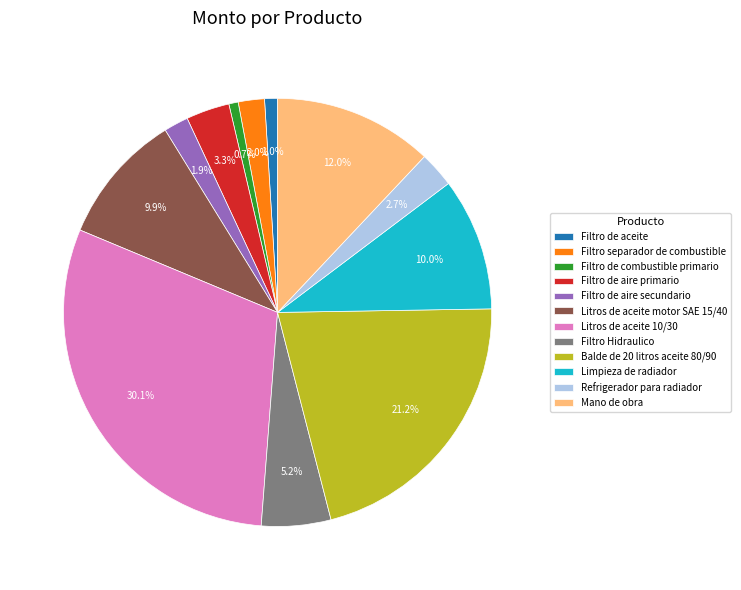

Which has a higher value, Filtro de aire secundario or Balde de 20 litros aceite 80/90?

Balde de 20 litros aceite 80/90